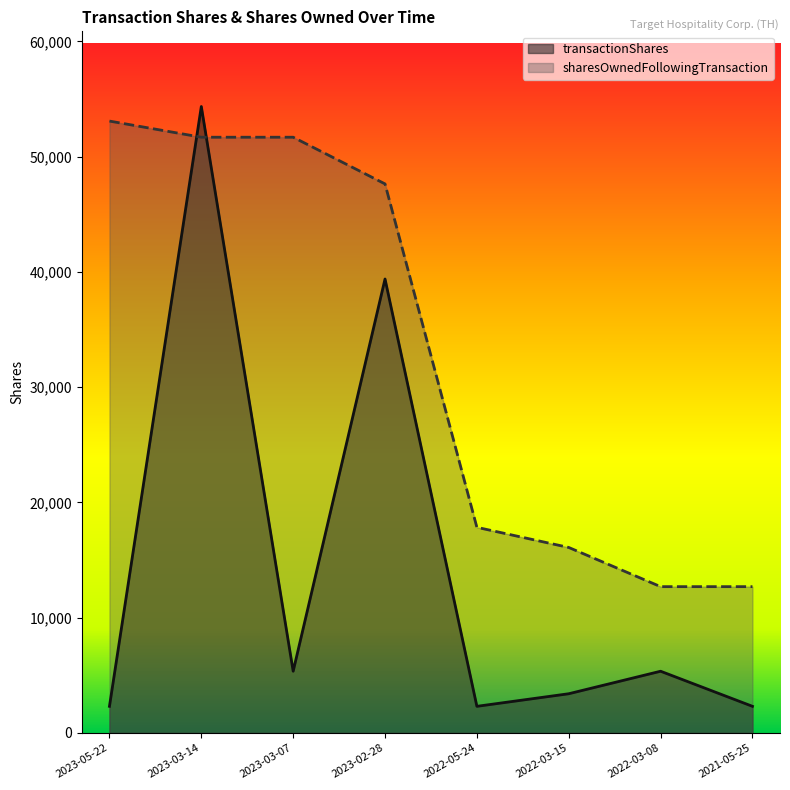

True or false: transactionShares and sharesOwnedFollowingTransaction cross at least once.

True